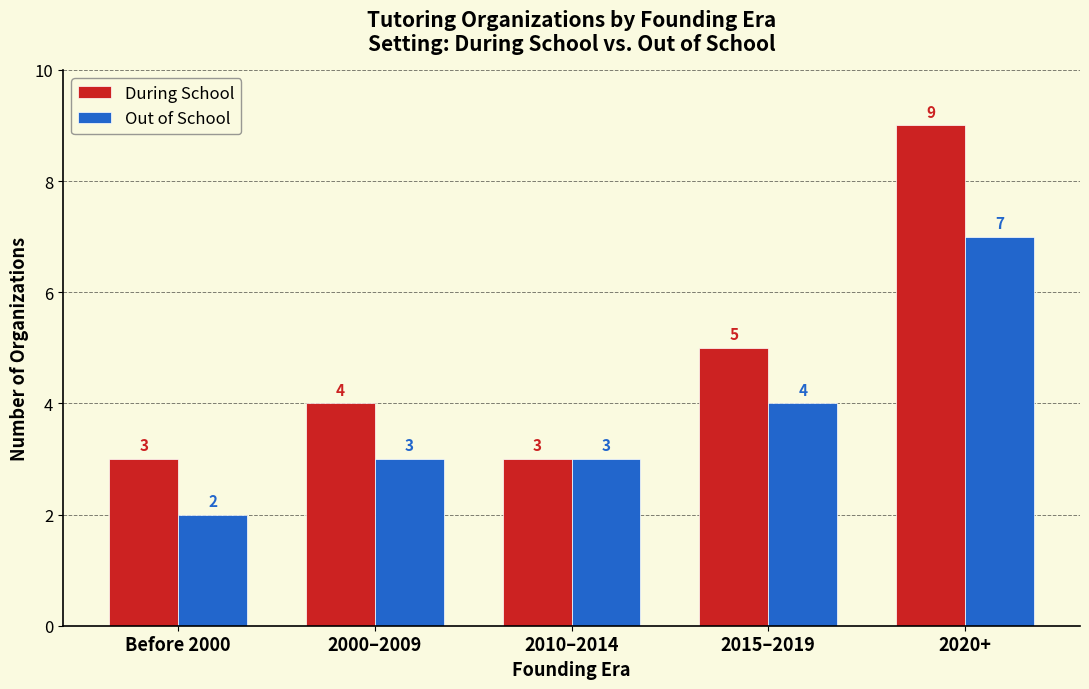

Where is During School nearest to the value 6?

2015–2019